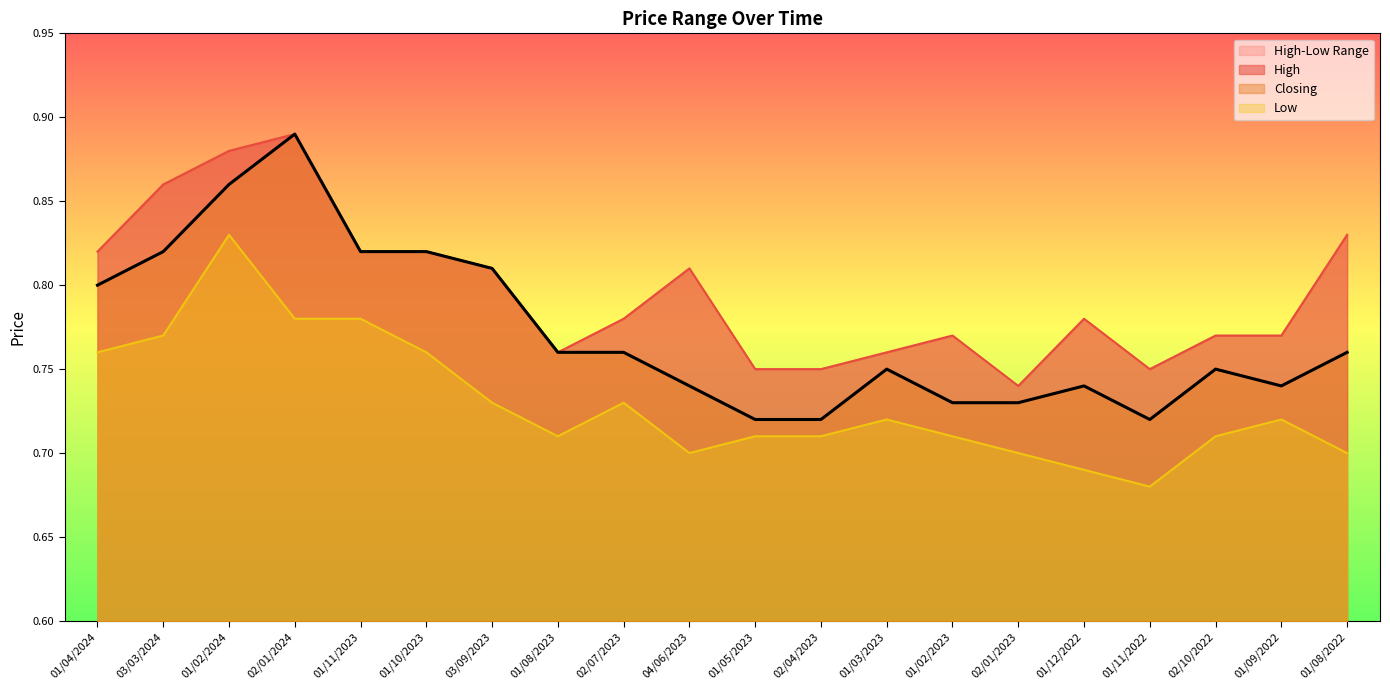

What is the difference between the maximum and second lowest values in the High series?

0.1